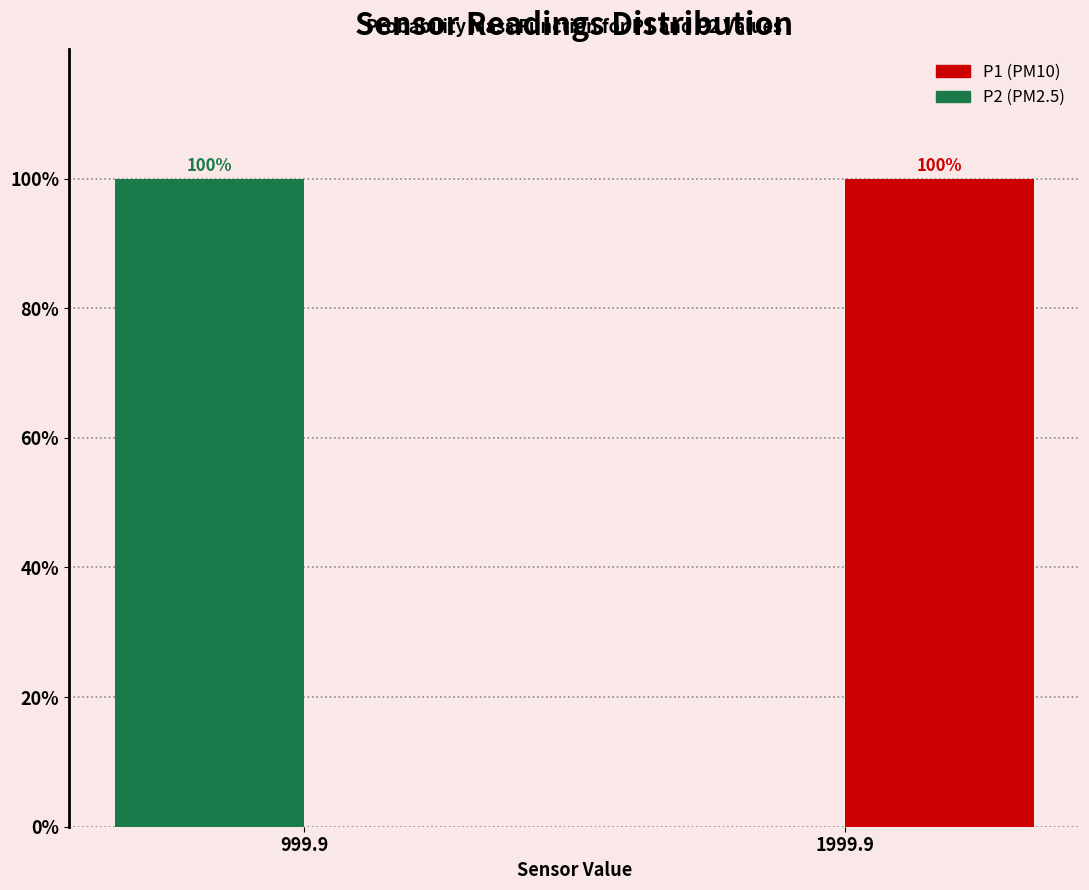

Reading right to left, extract all data points from this chart.

P1: 1999.9=100	999.9=0
P2: 1999.9=0	999.9=100